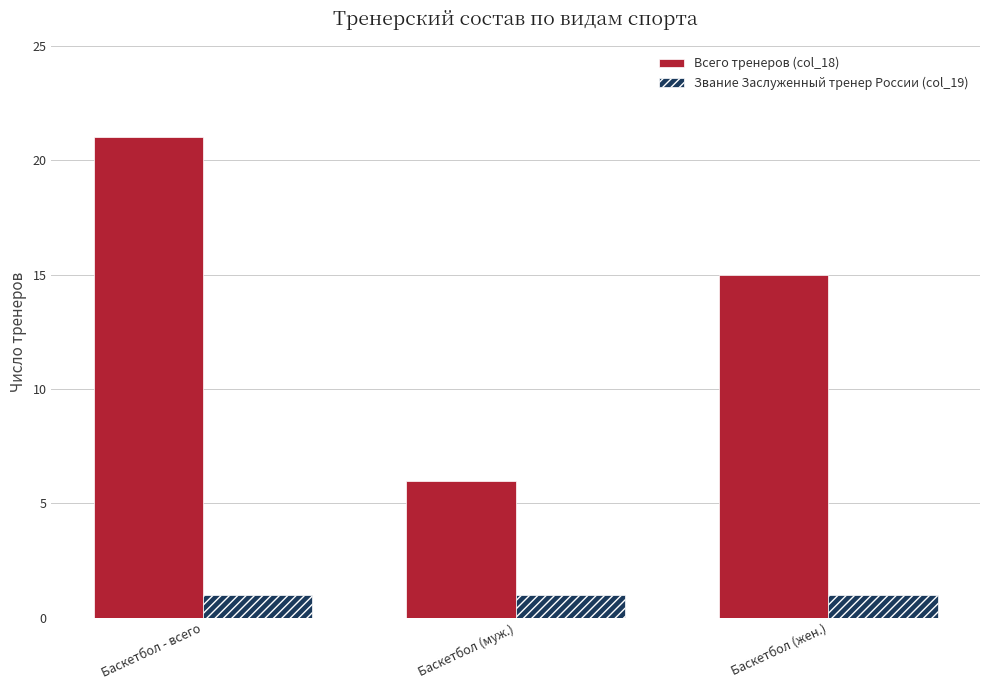

What is the value of the Звание Заслуженный тренер России (col_19) bar at the 1st from the left?

1